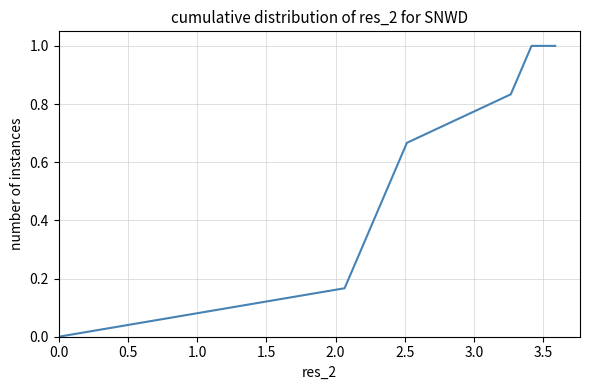

What is the sum of all values?

4.5